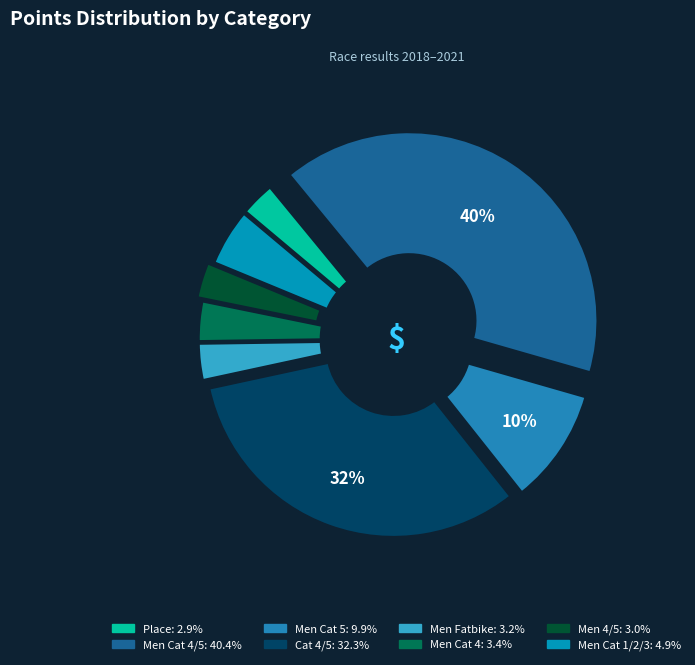

Is it true that Cat 4/5 is 32% of the pie?

True